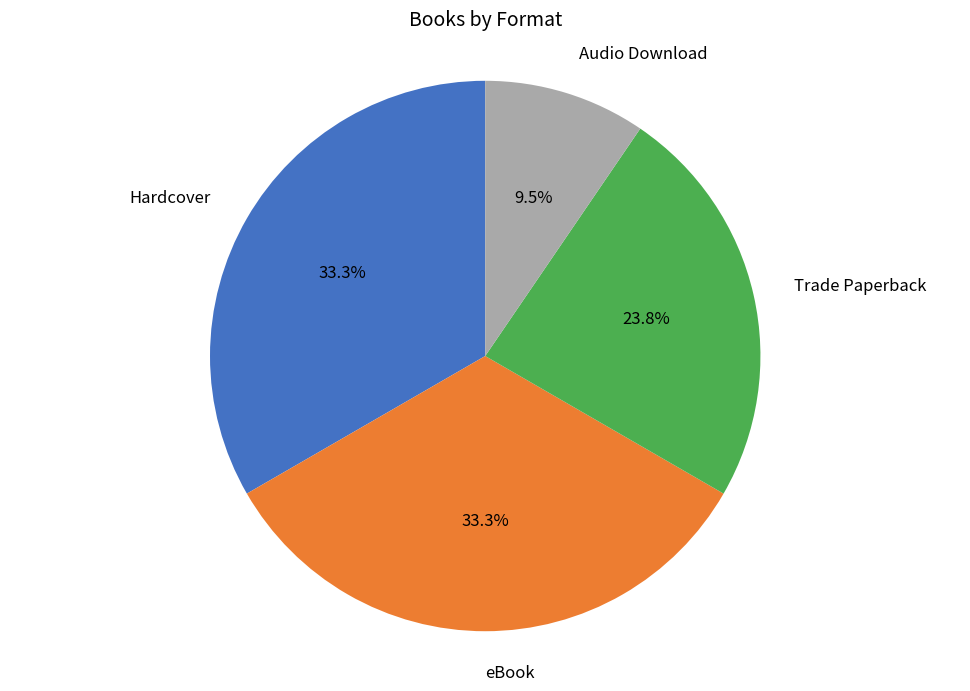

What is the total percentage of Trade Paperback and Audio Download?

33.3%